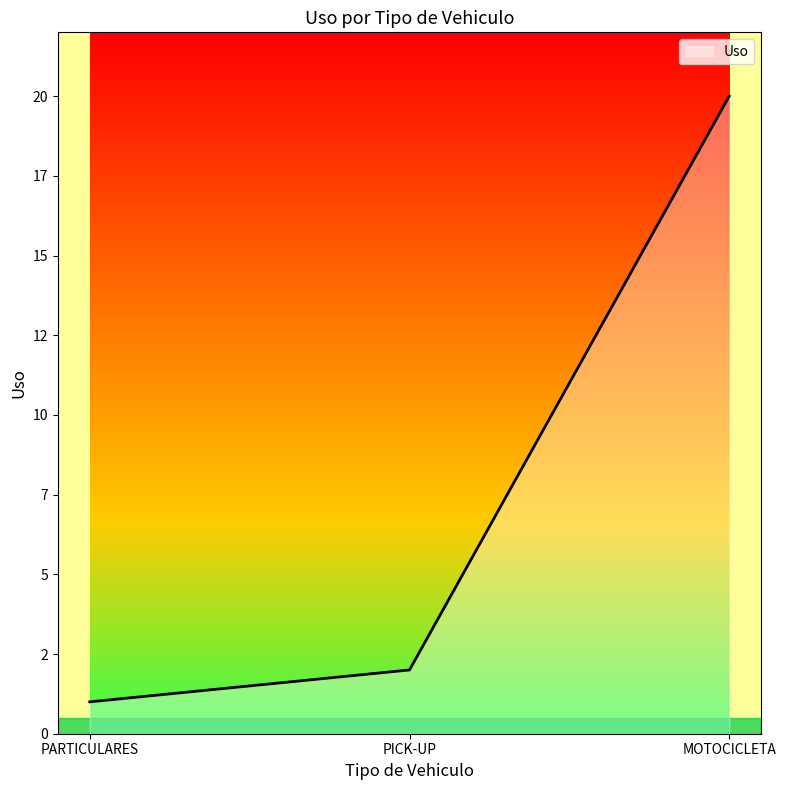

What is the average value?

8